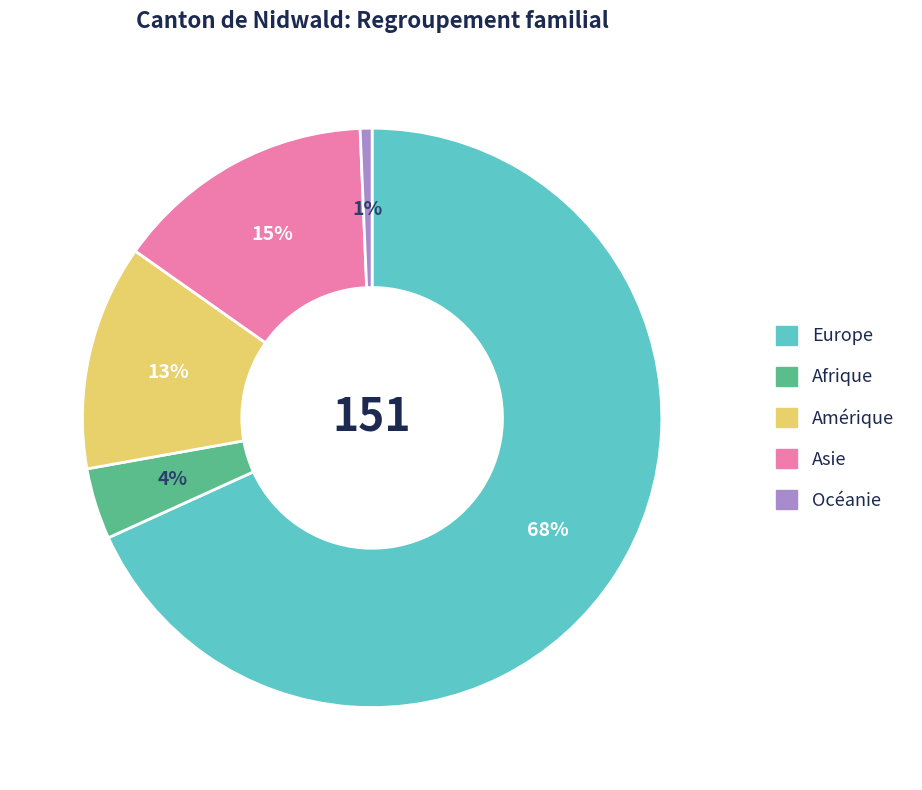

To the nearest percent, what is the difference between the Asie and Océanie slice percentages?

14%